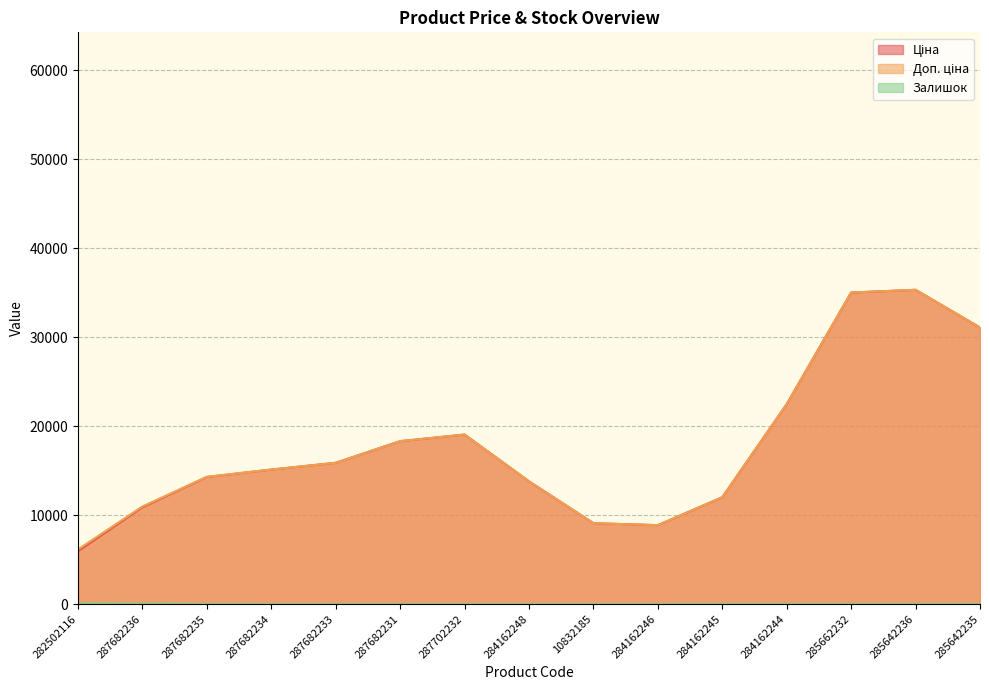

True or false: Залишок and Ціна cross at least once.

False